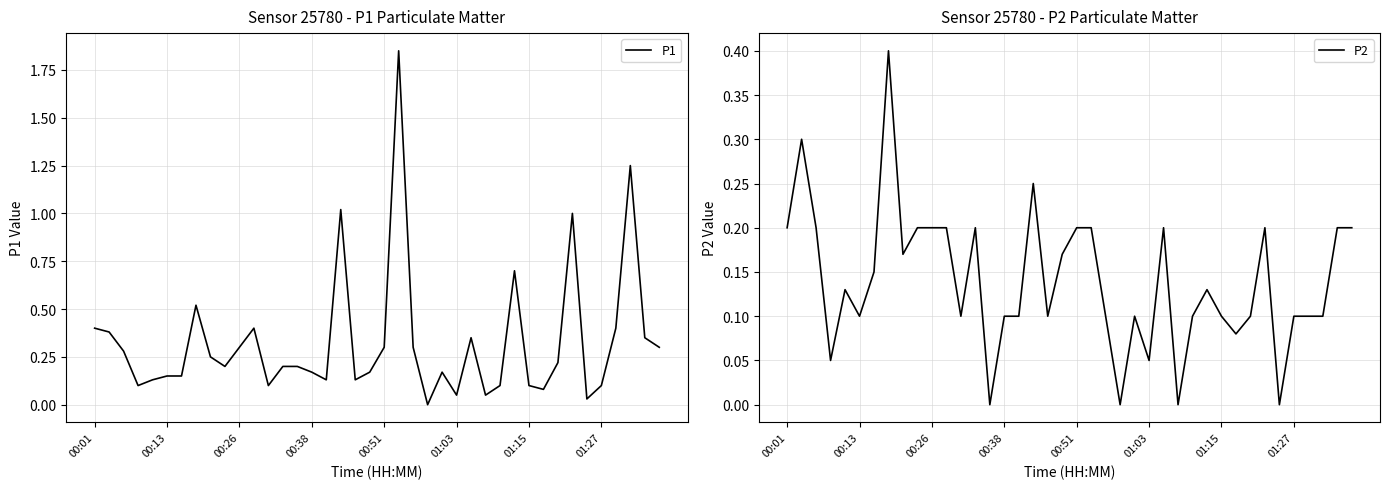

What is the highest value of the P2 series?

0.4